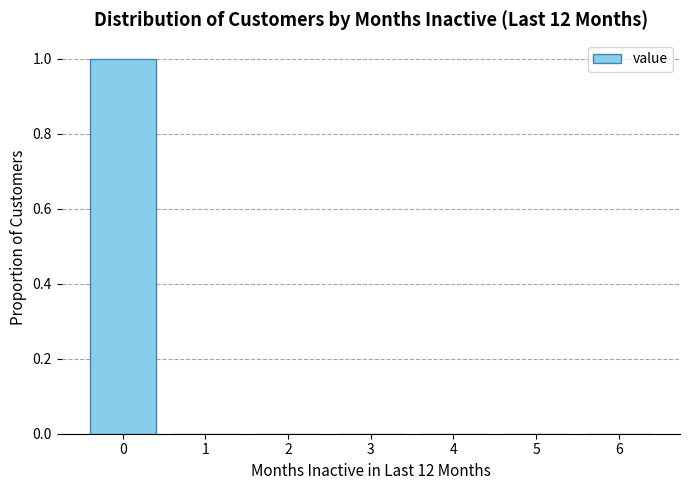

Reading left to right, list every bar in this chart as the range it spans on the x-axis followed by its height. The values are not printed on the chart, so give them approximately, as read against the axis.

-0.5 to 0.5: 1
0.5 to 1.5: 0
1.5 to 2.5: 0
2.5 to 3.5: 0
3.5 to 4.5: 0
4.5 to 5.5: 0
5.5 to 6.5: 0